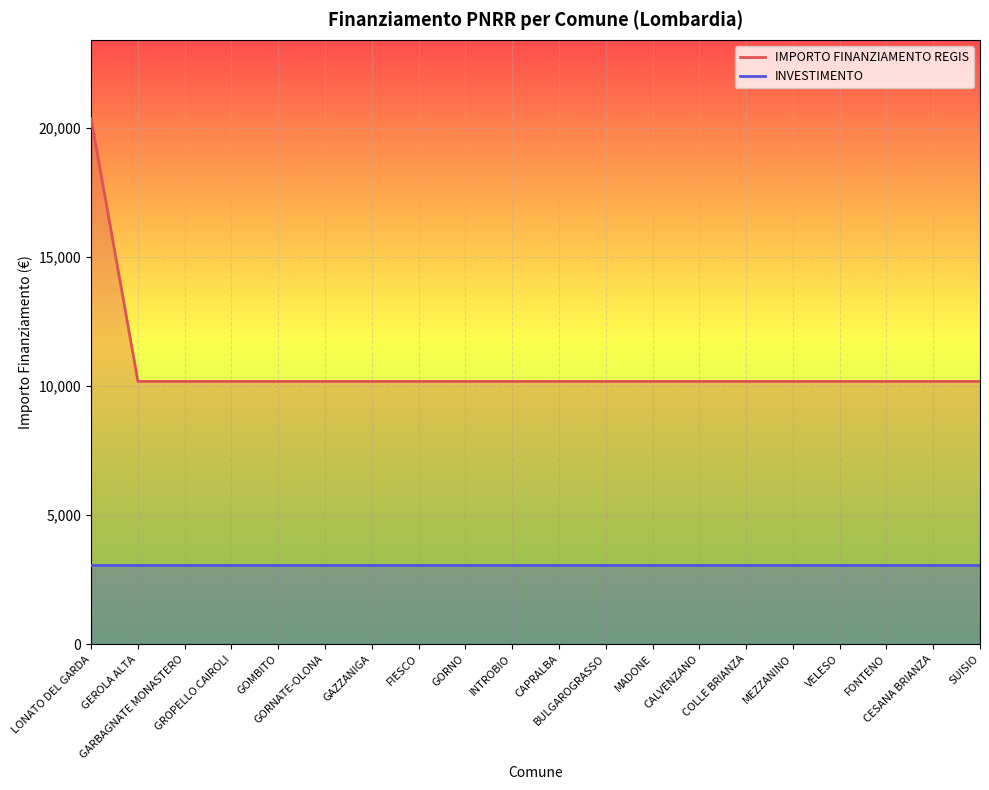

Where is the data nearest to the value 15258?

LONATO DEL GARDA